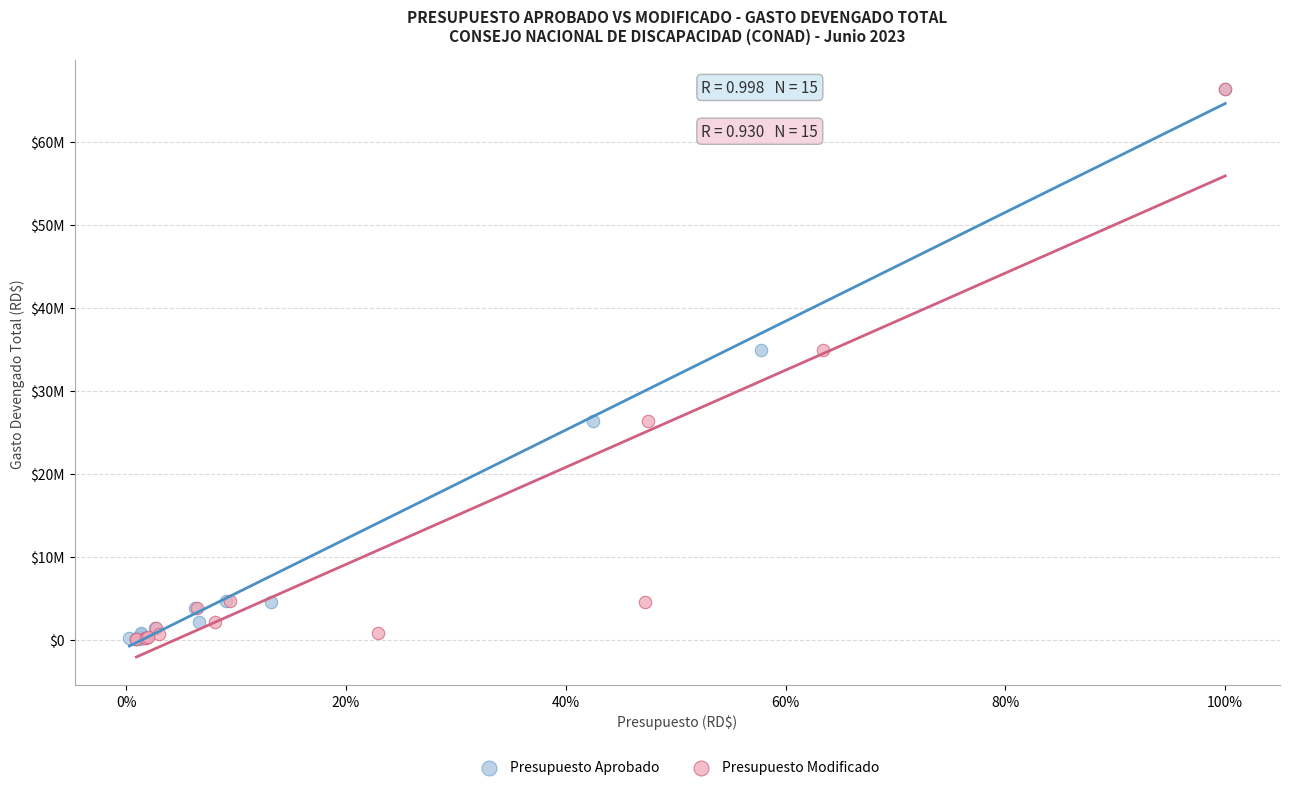

What are all the series names shown in the legend?

Presupuesto Aprobado, Presupuesto Modificado